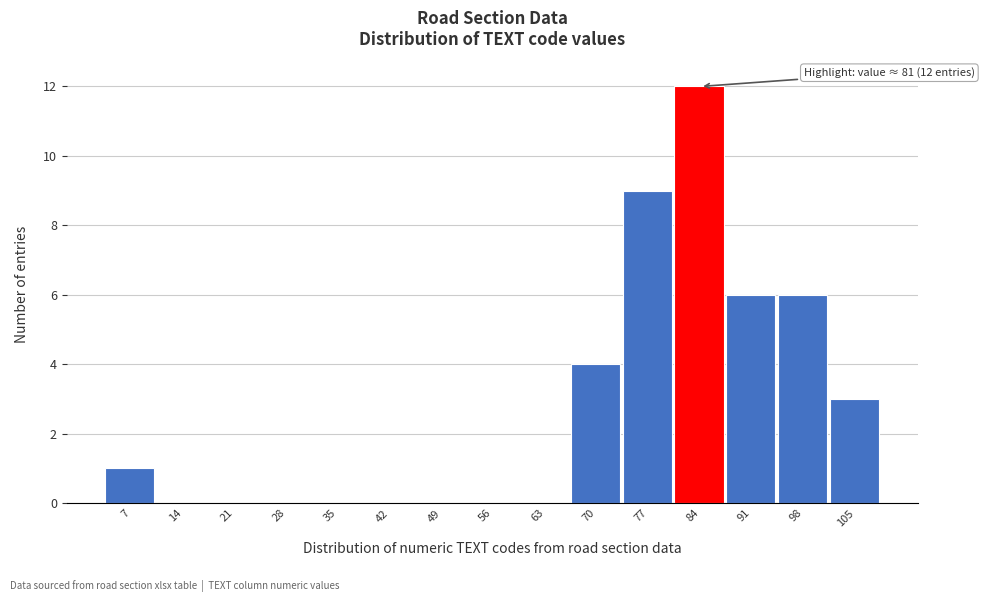

Over which range of the x-axis is the bar tallest?

81 to 88